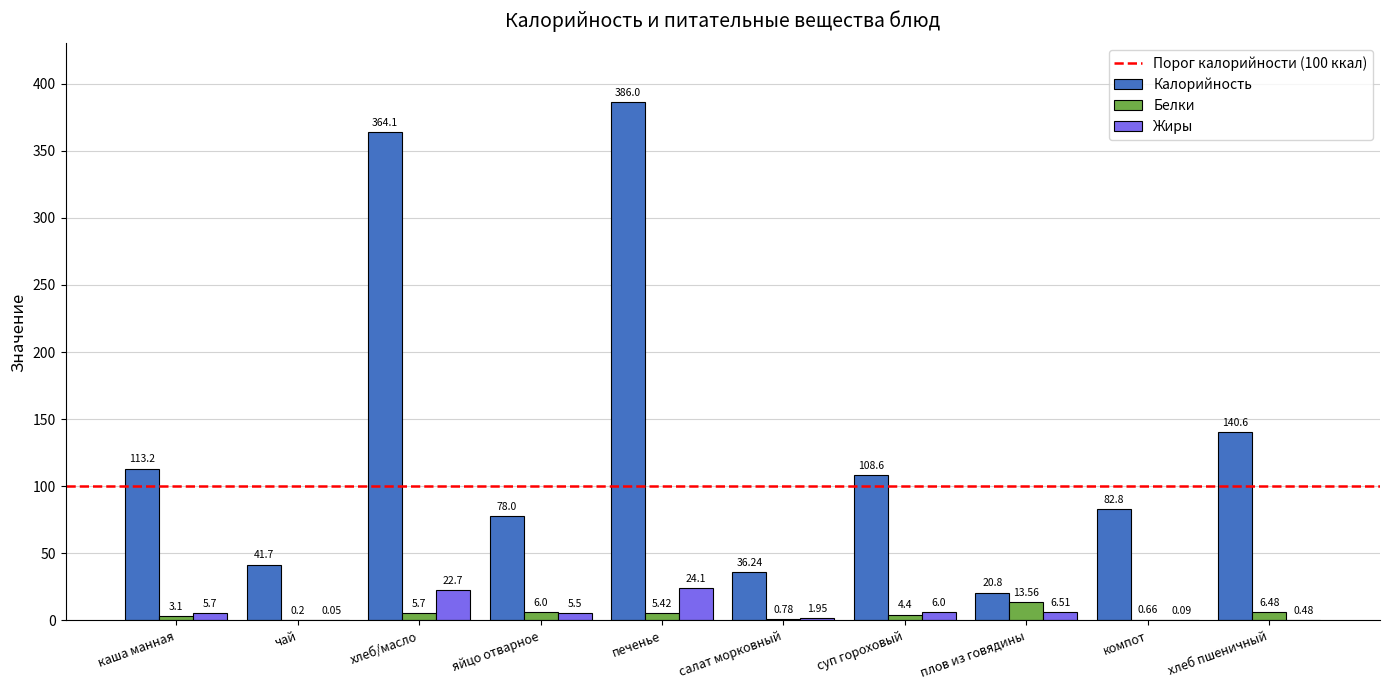

Which category has the highest value across all series?

печенье